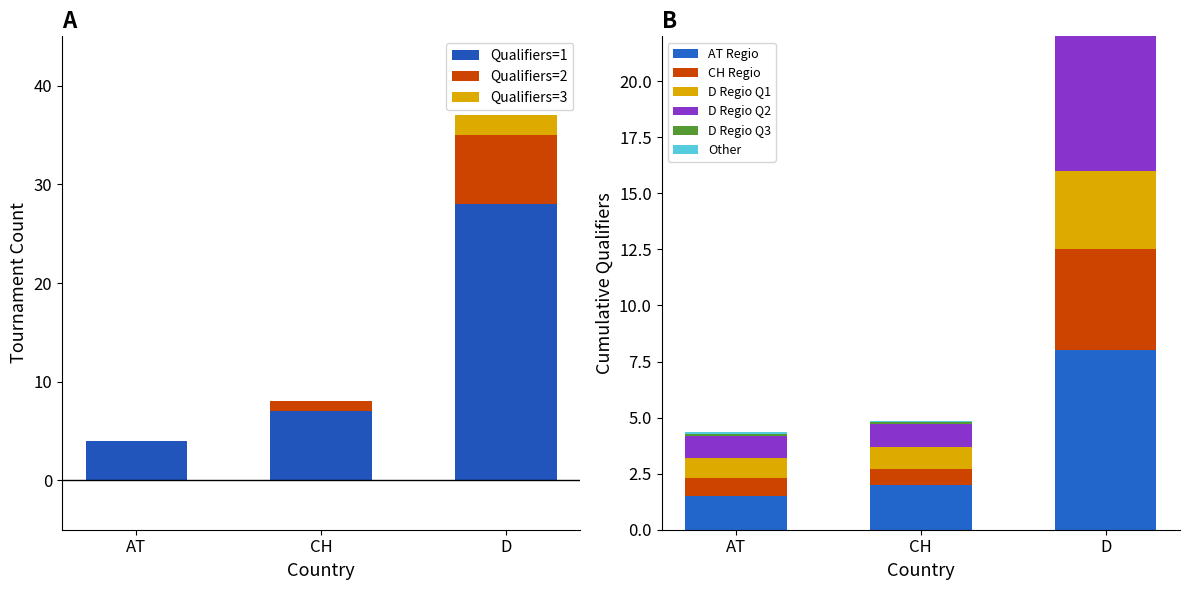

What is the sum of the Qualifiers=1 values at CH and D?

35